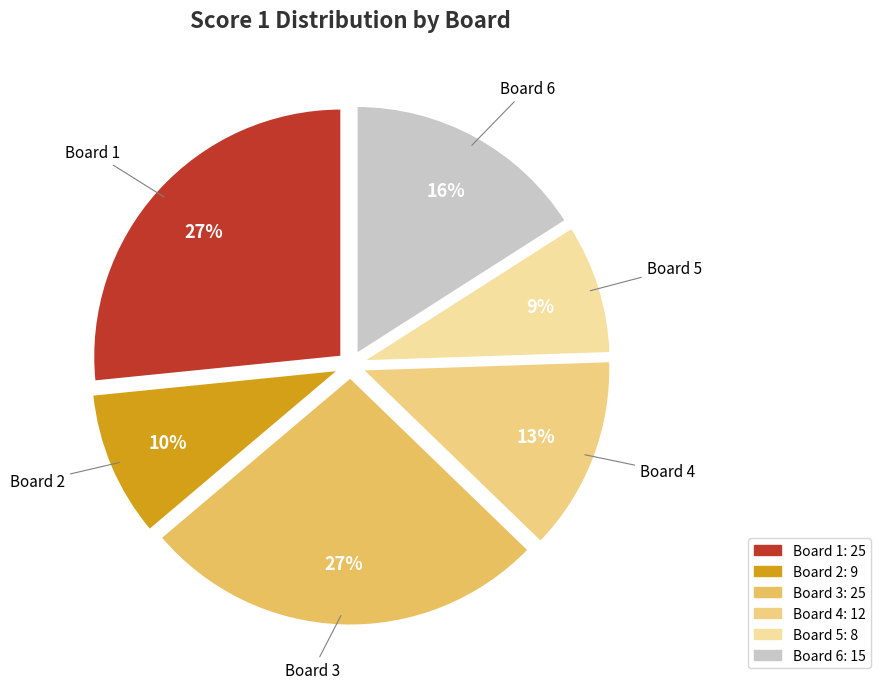

True or false: Board 6 accounts for 16% of the total.

True